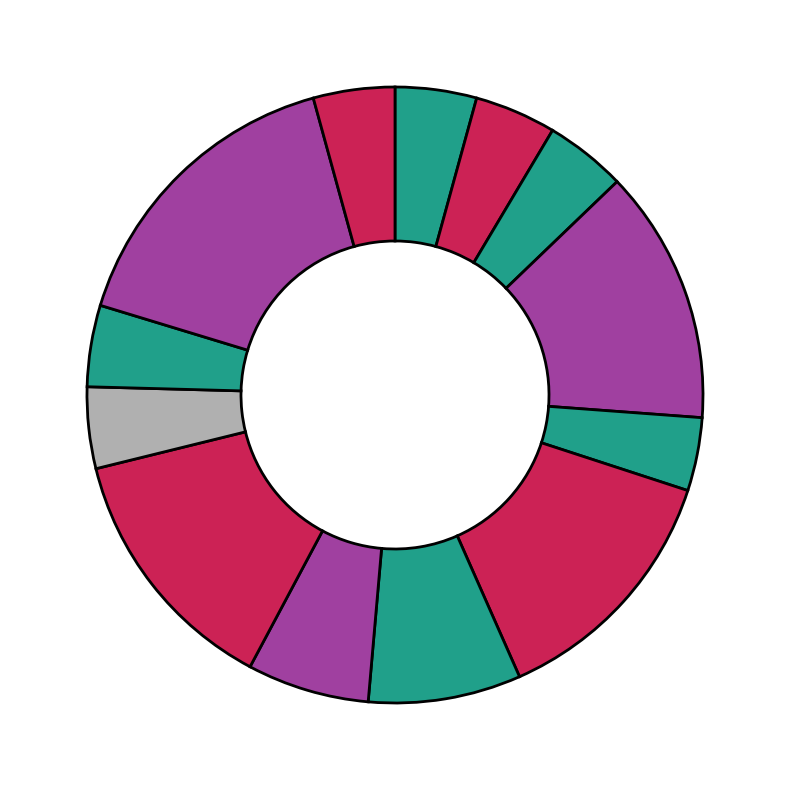

Count the number of slices in the pie.

13